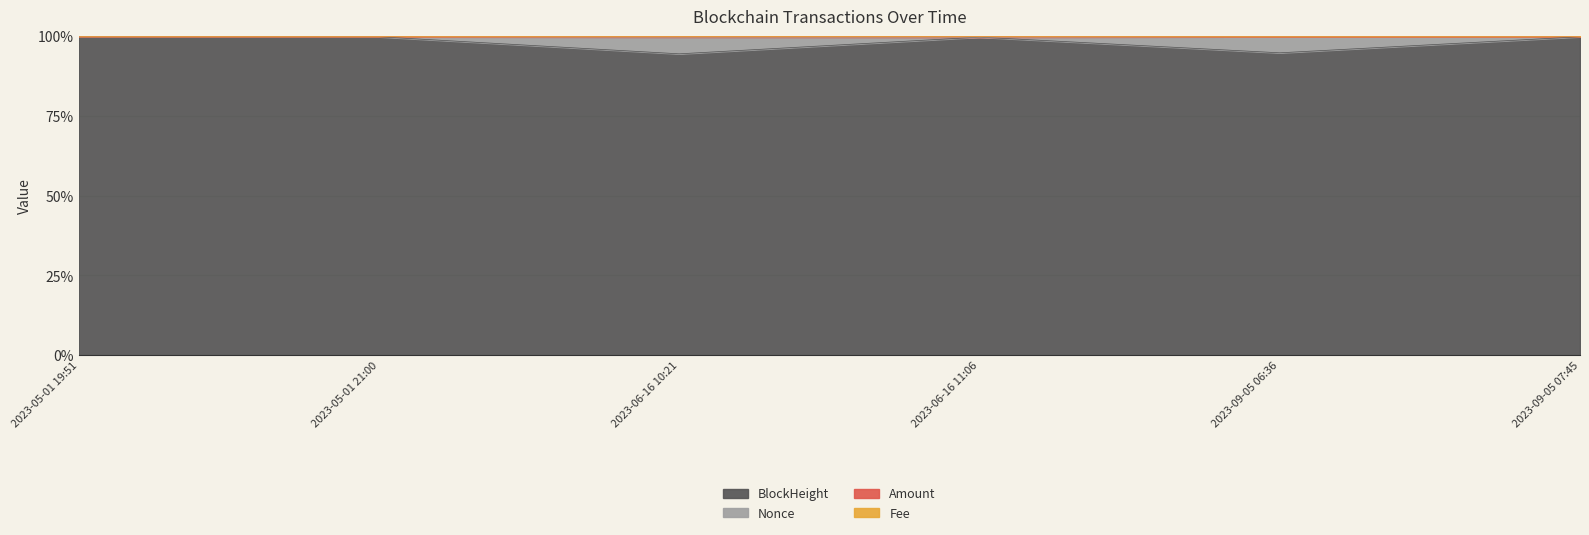

At how many categories does at least one series exceed 98?

6